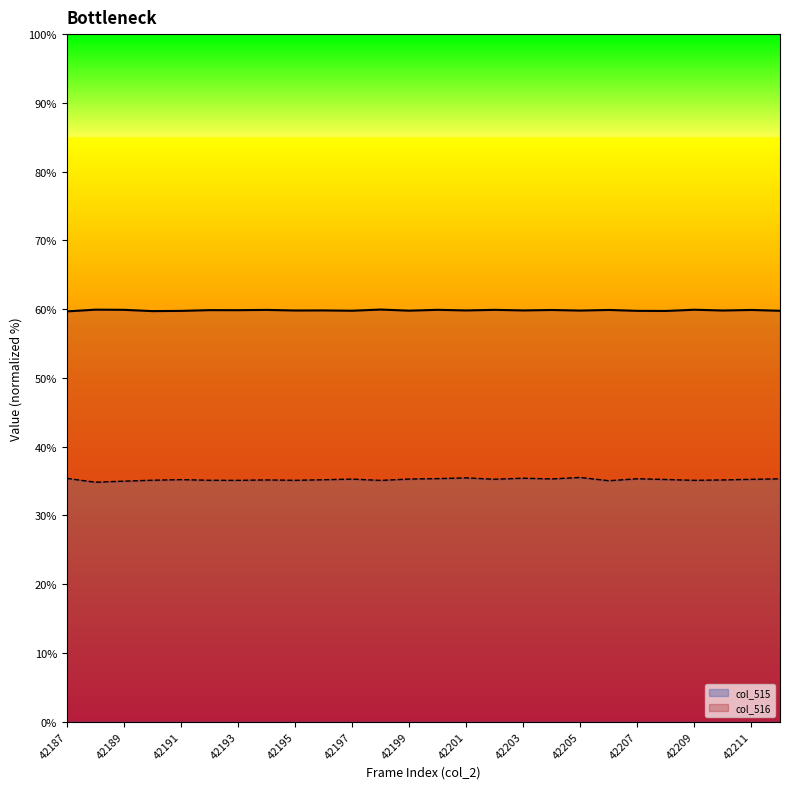

What is the minimum value for col_515?

34.8